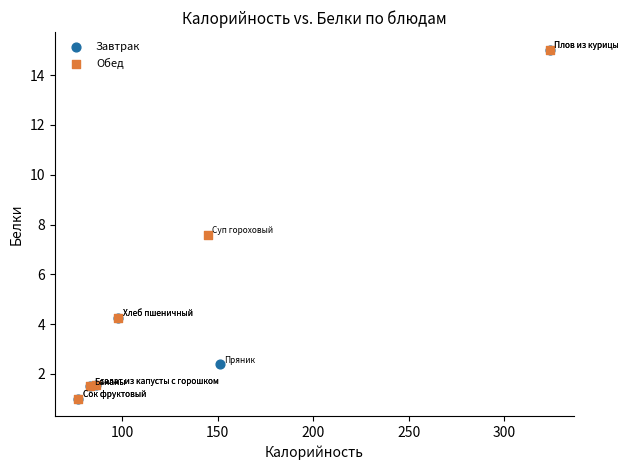

What are all the series names shown in the legend?

Завтрак, Обед